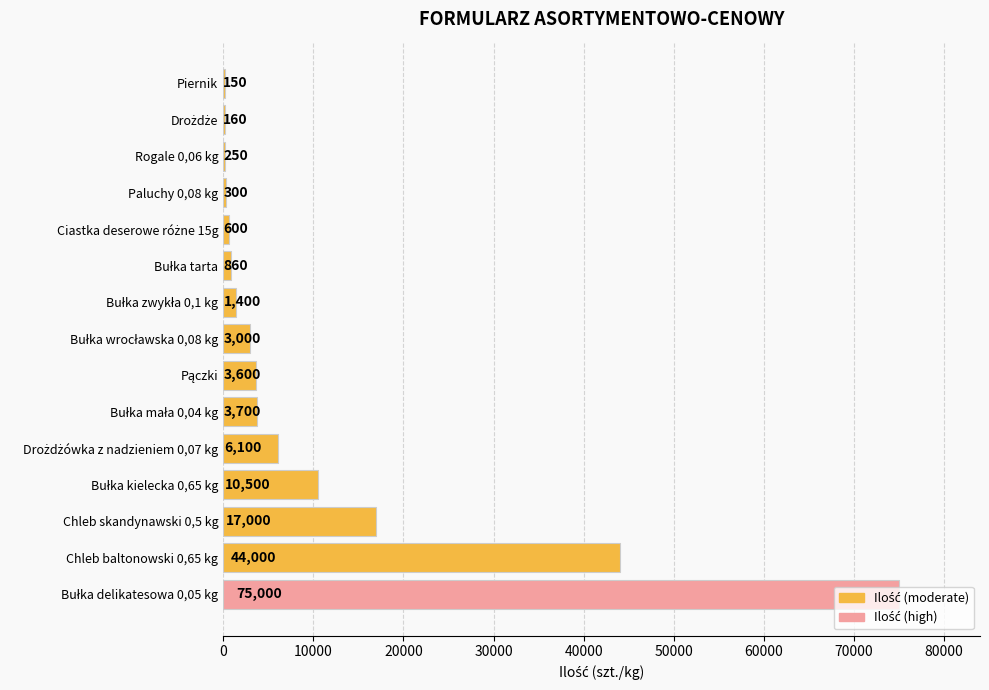

Where is the data nearest to the value 37575?

Chleb baltonowski 0,65 kg